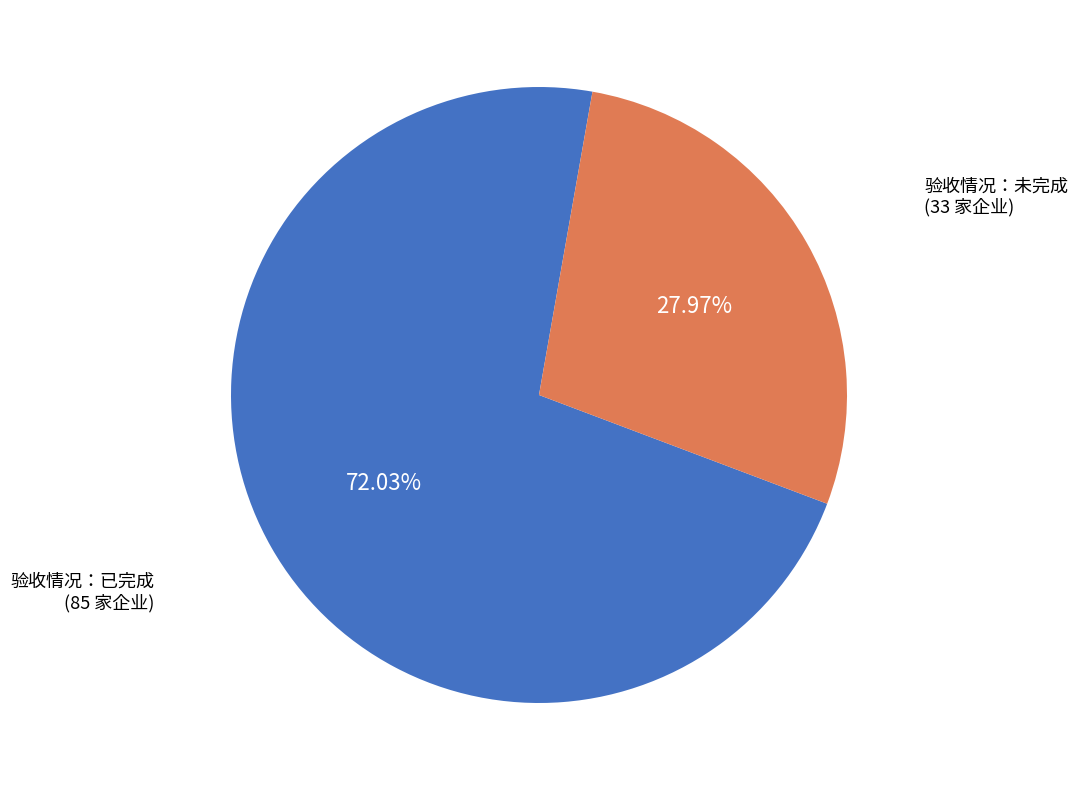

How many slices are in this pie chart?

2